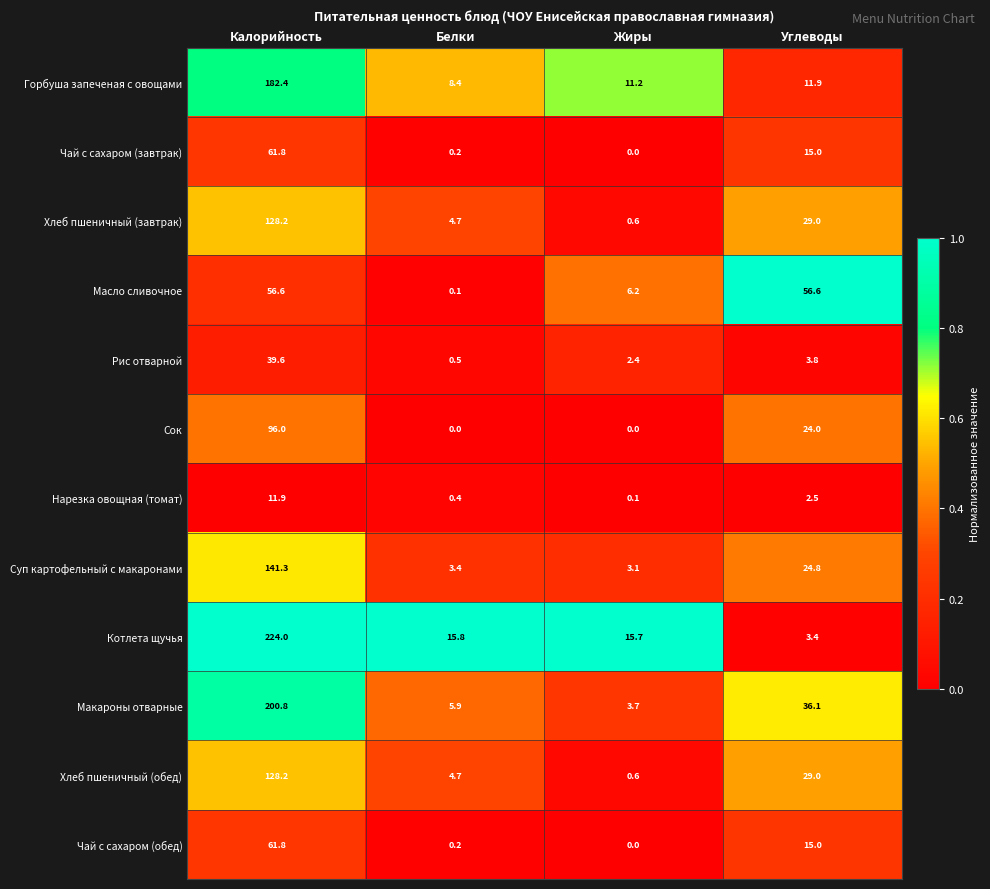

Which series has the largest range (max minus min)?

Котлета щучья